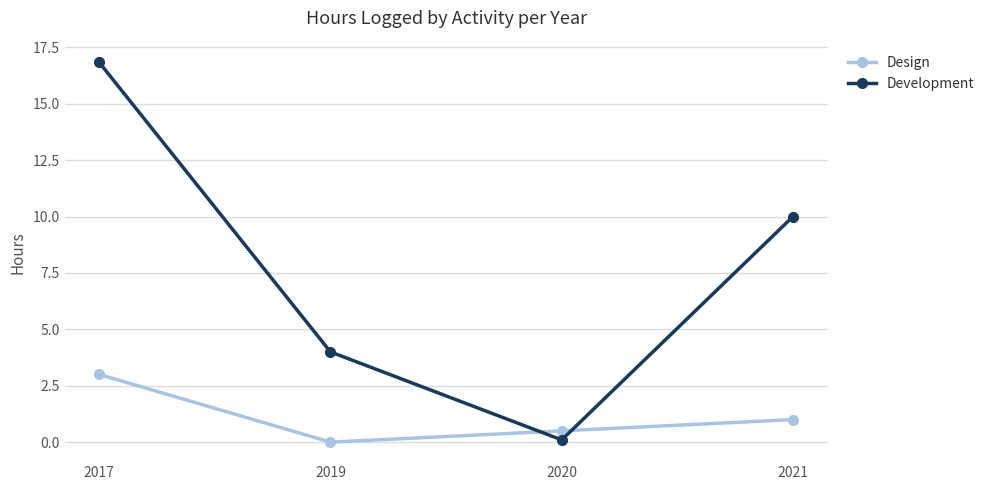

Where is the first local minimum for Development?

2020